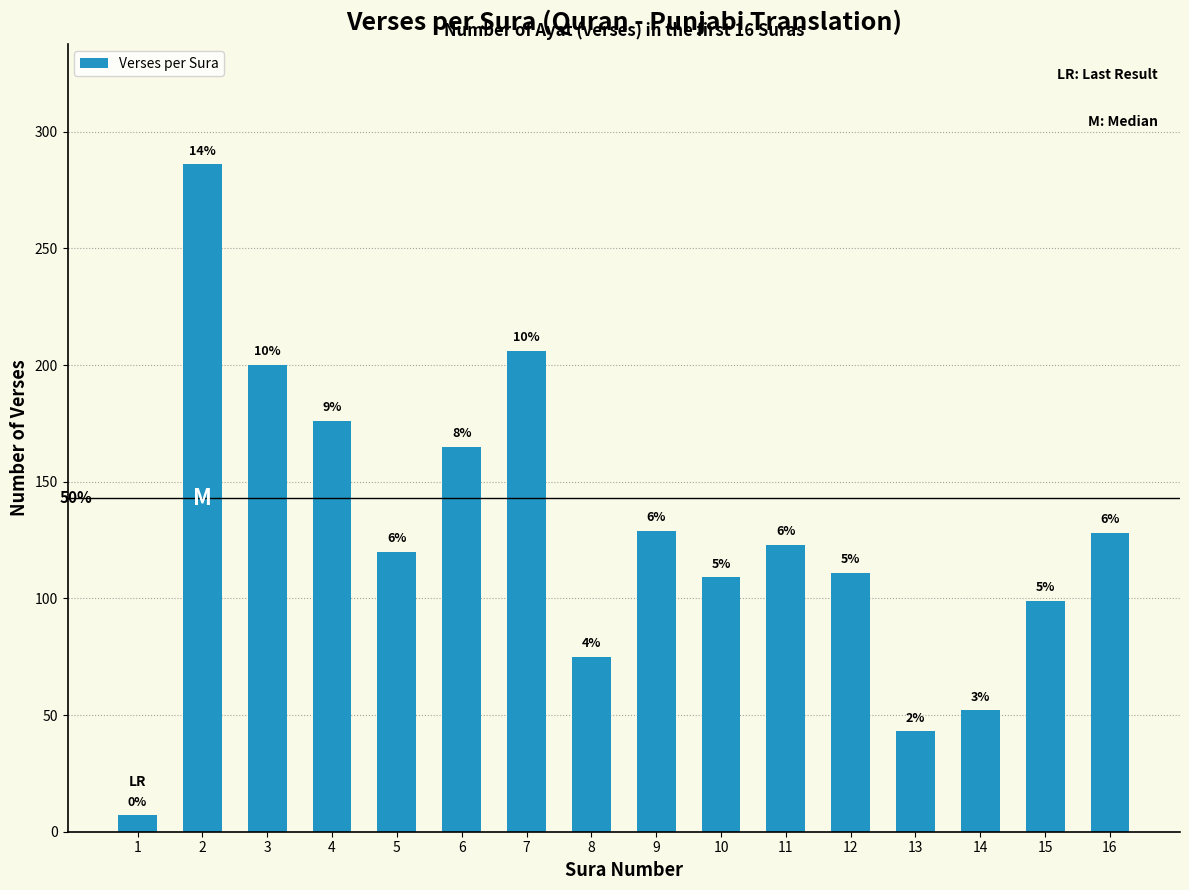

Reading right to left, transcribe all the data shown in this chart.

128	99	52	43	111	123	109	129	75	206	165	120	176	200	286	7